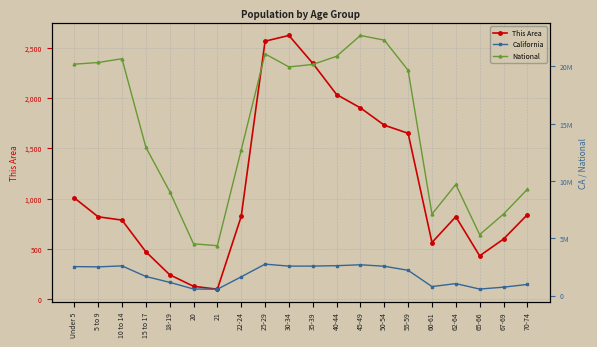

True or false: This Area and National intersect in this chart.

False